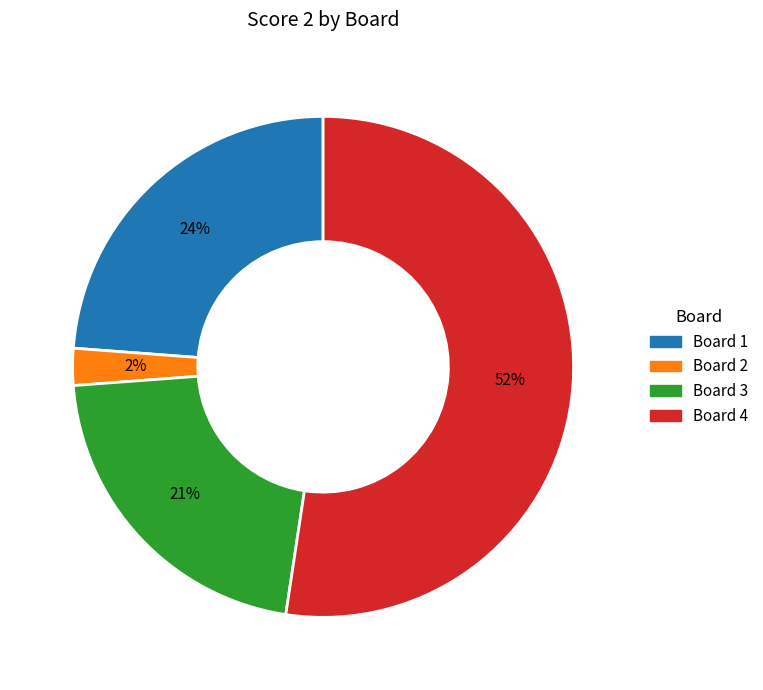

Does Board 4 account for over 50% of the chart?

Yes